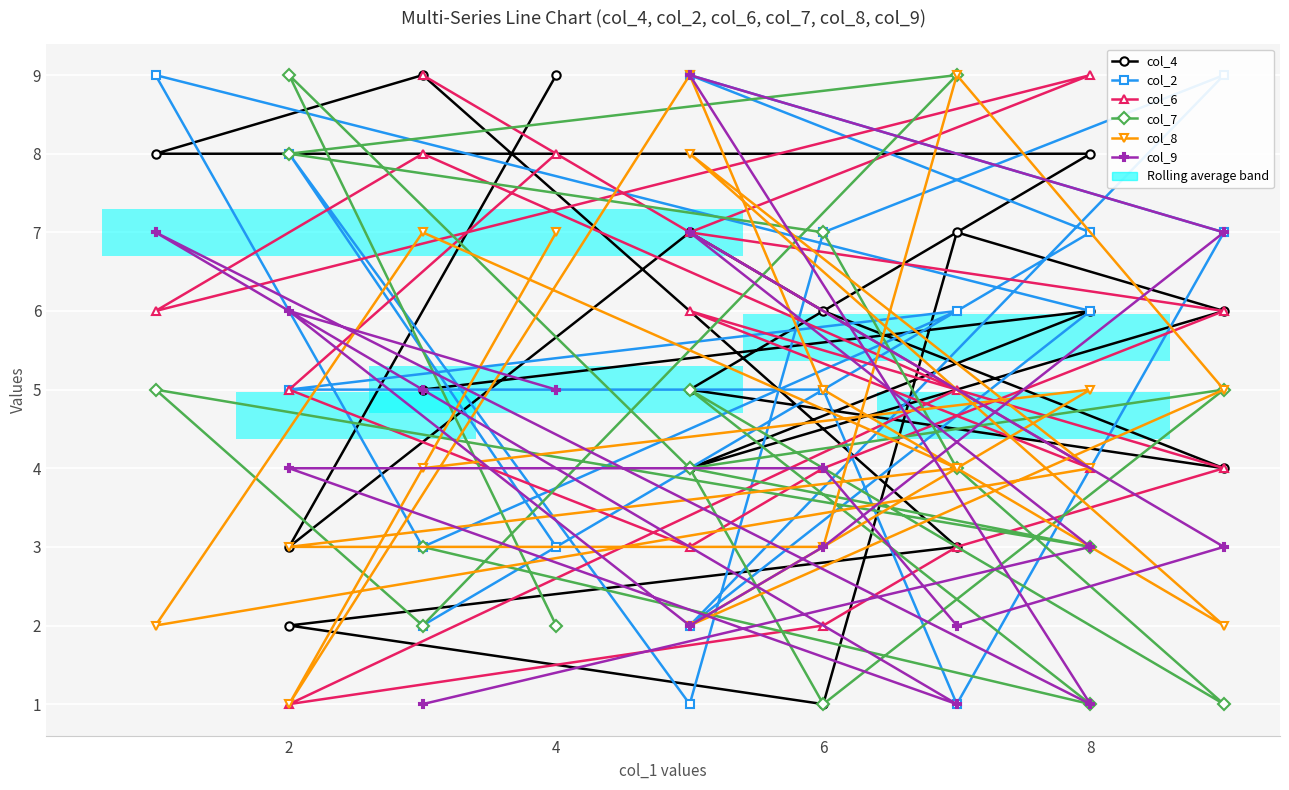

Between 2 and 10, which series saw the biggest shift?

col_6